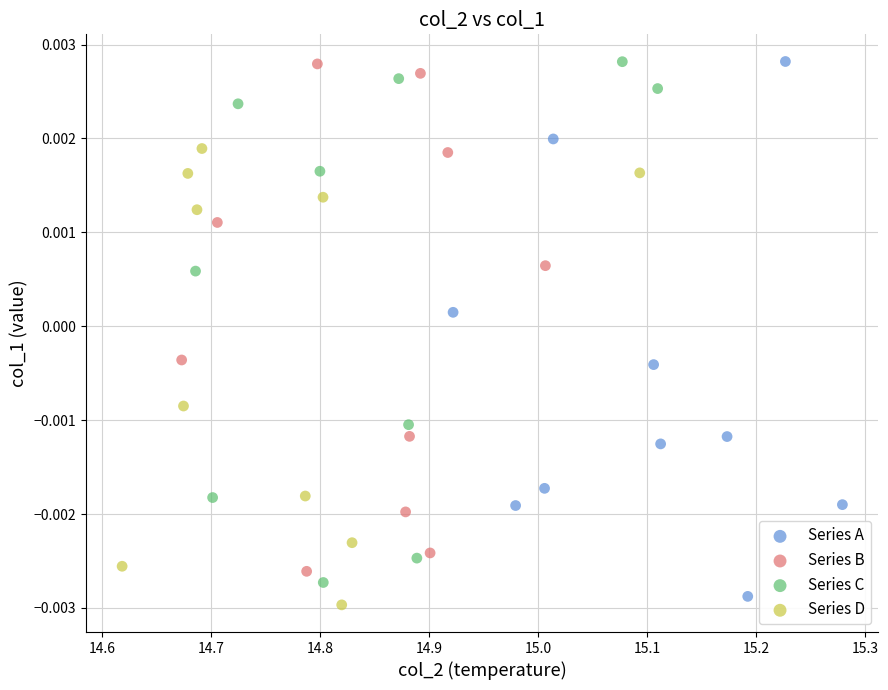

Which series has the largest Y range (max minus min)?

Series A